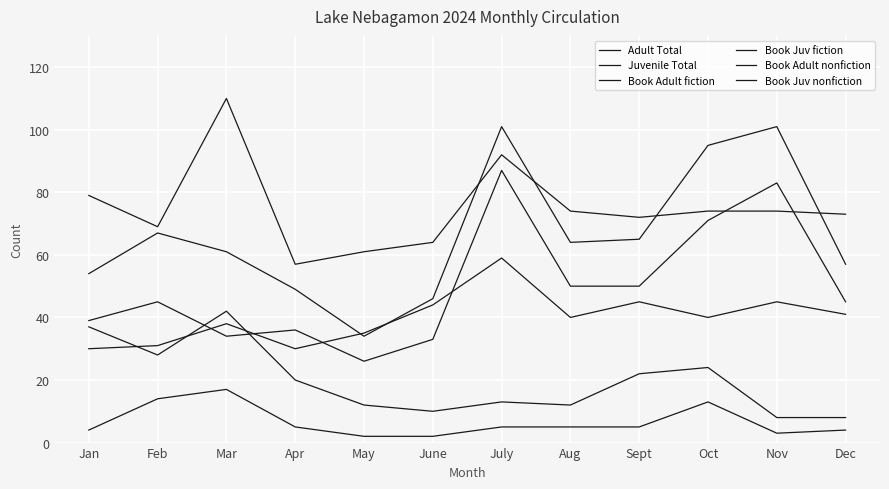

What is the label of the 3rd point from the right?

Oct